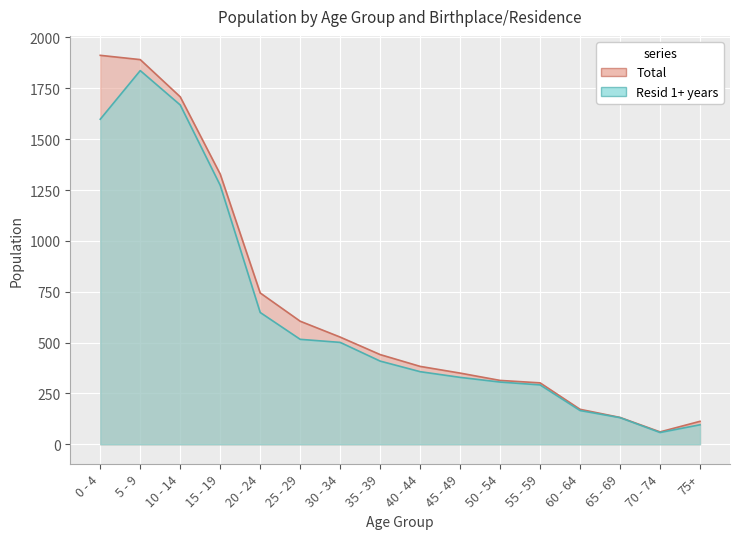

What position from the left is 30 - 34?

7